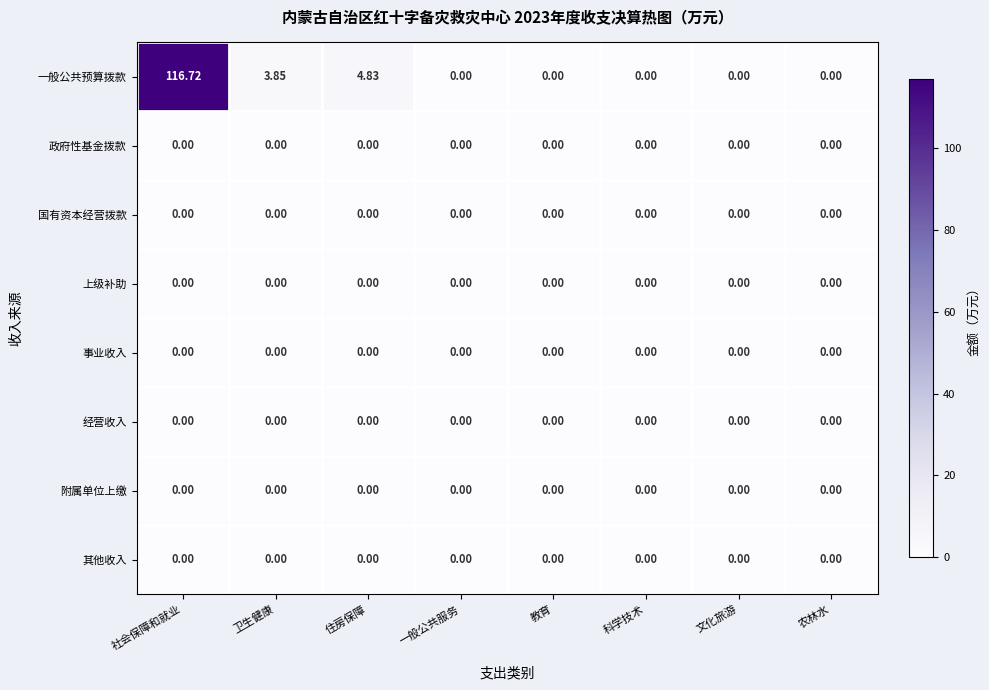

At which category is the sum across all series the highest?

社会保障和就业